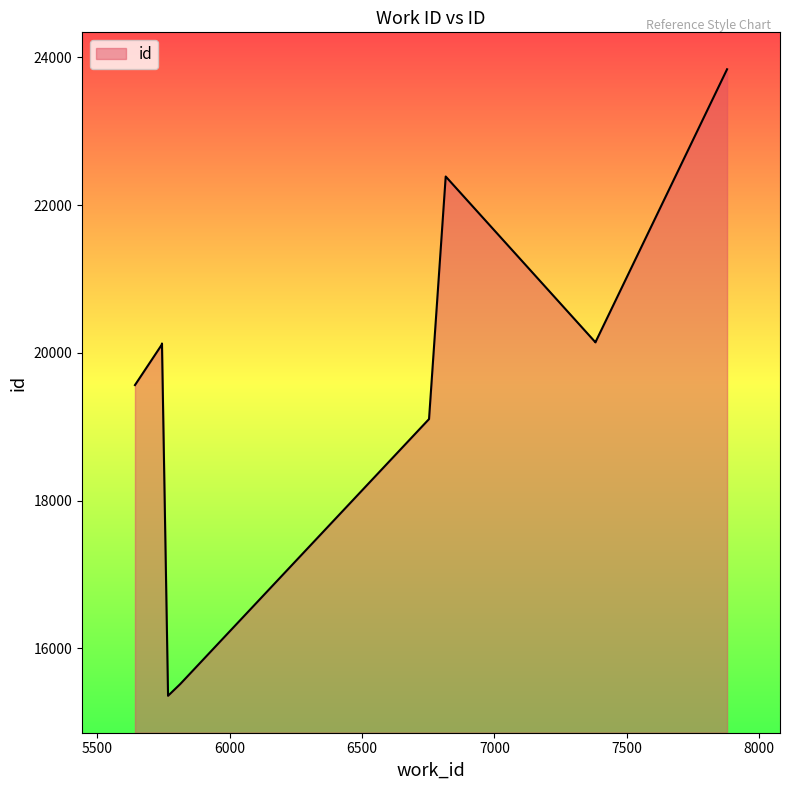

What is the change in value from 6816 to 7879?

+1452